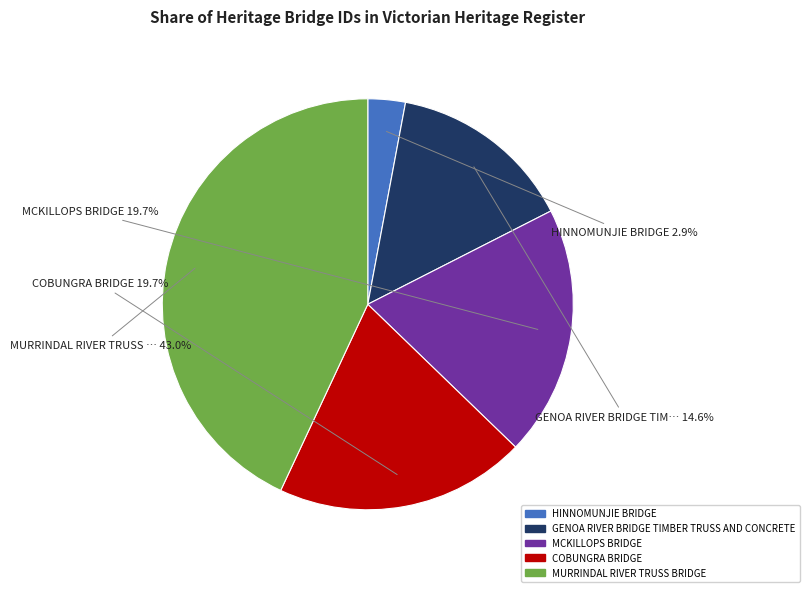

How many slices are in this pie chart?

5